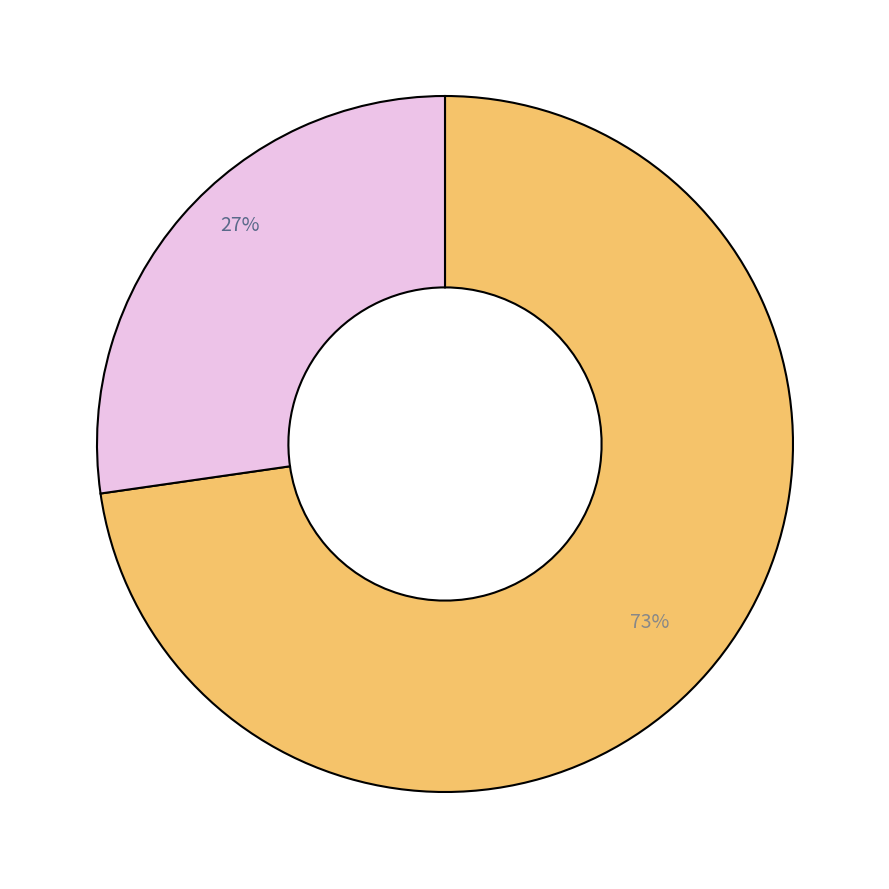

To the nearest percent, what is the average slice percentage?

50%